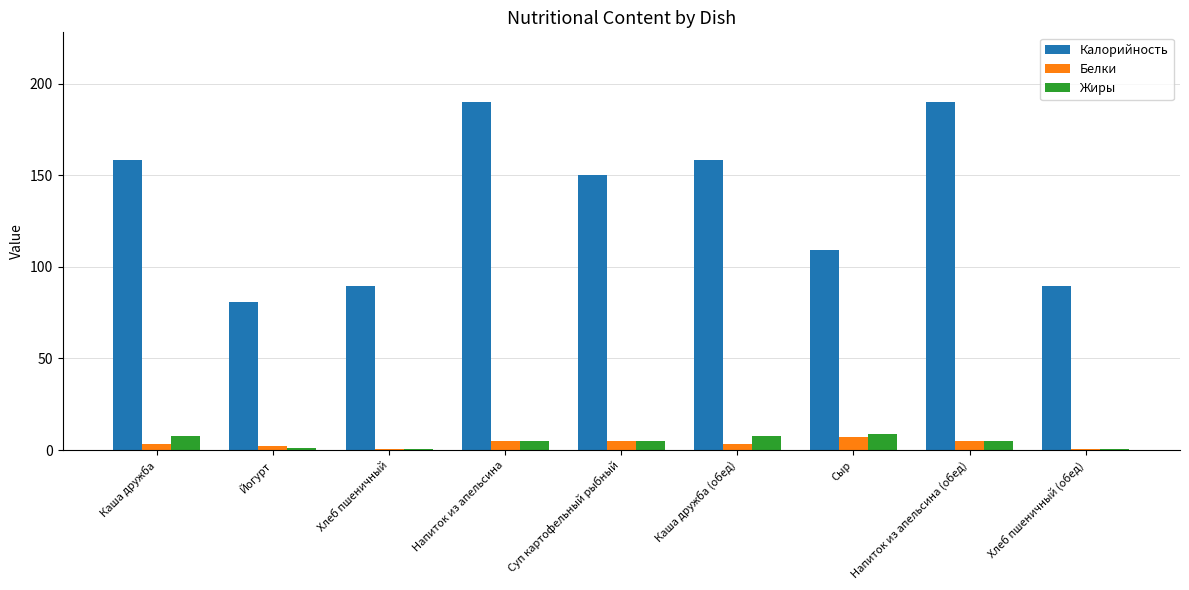

What is the sum of all Жиры values?

40.9